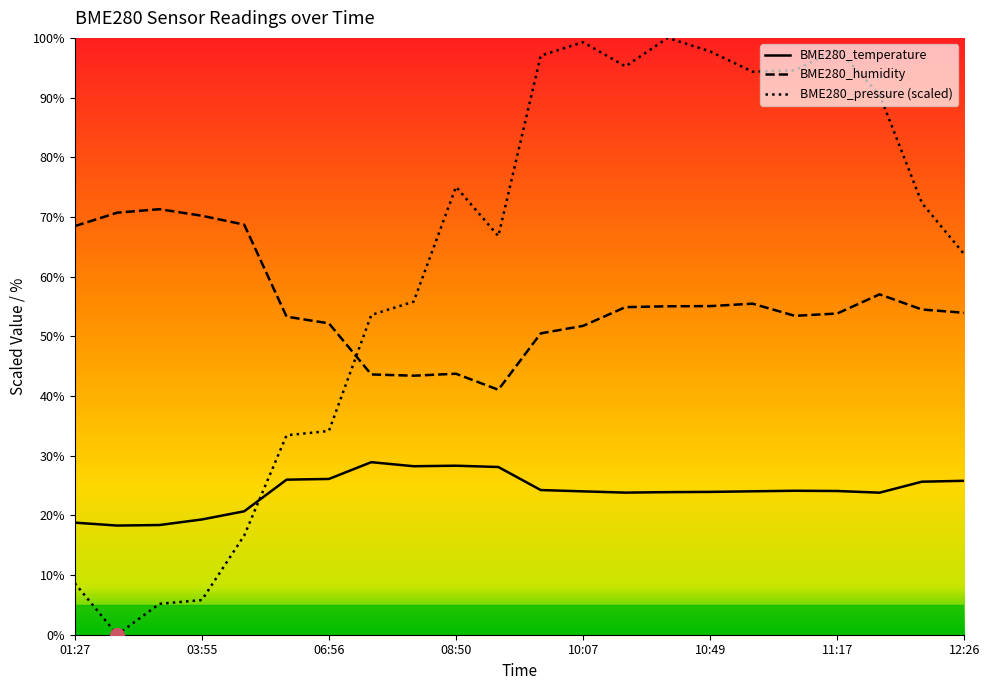

What is the difference between the maximum and minimum values in the BME280_pressure (scaled) series?

100.0